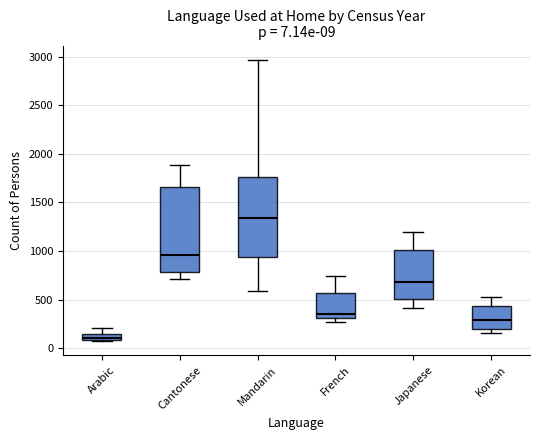

Which box has the lowest median line?

Arabic